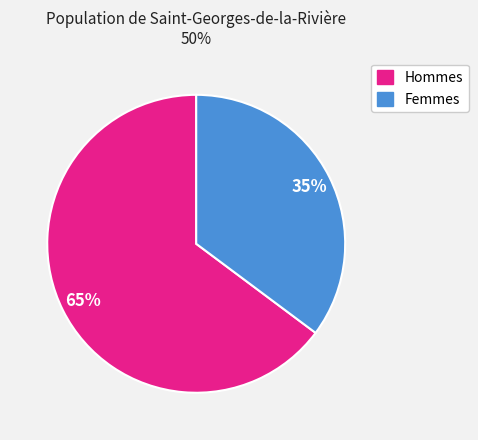

To the nearest percent, what is the average slice percentage?

50%